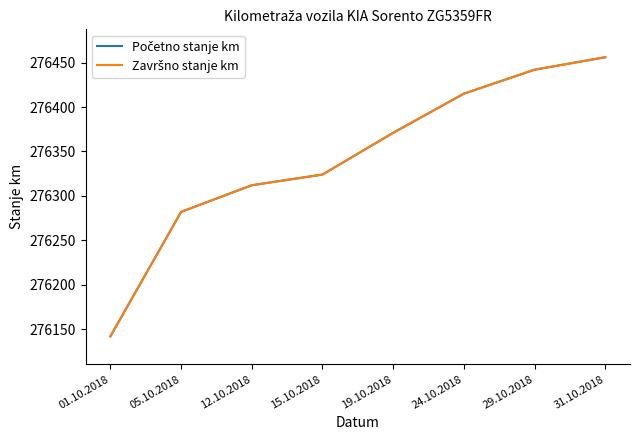

At which category is the sum across all series the highest?

31.10.2018